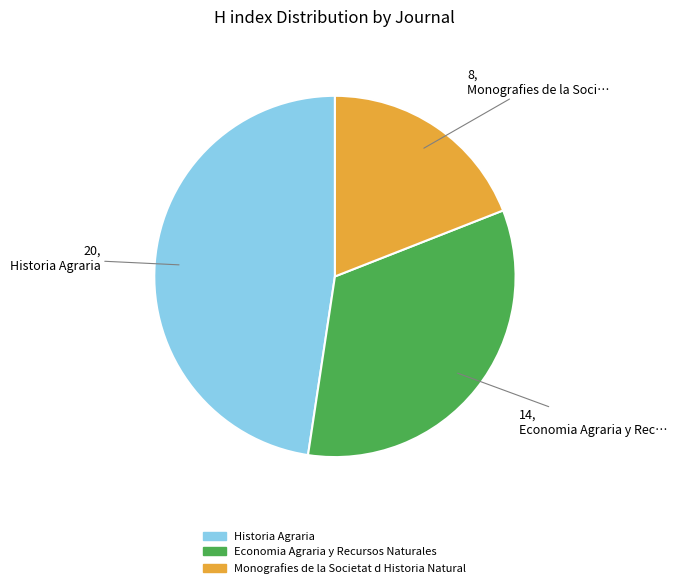

True or false: Economia Agraria y Recursos Naturales accounts for 33% of the total.

True